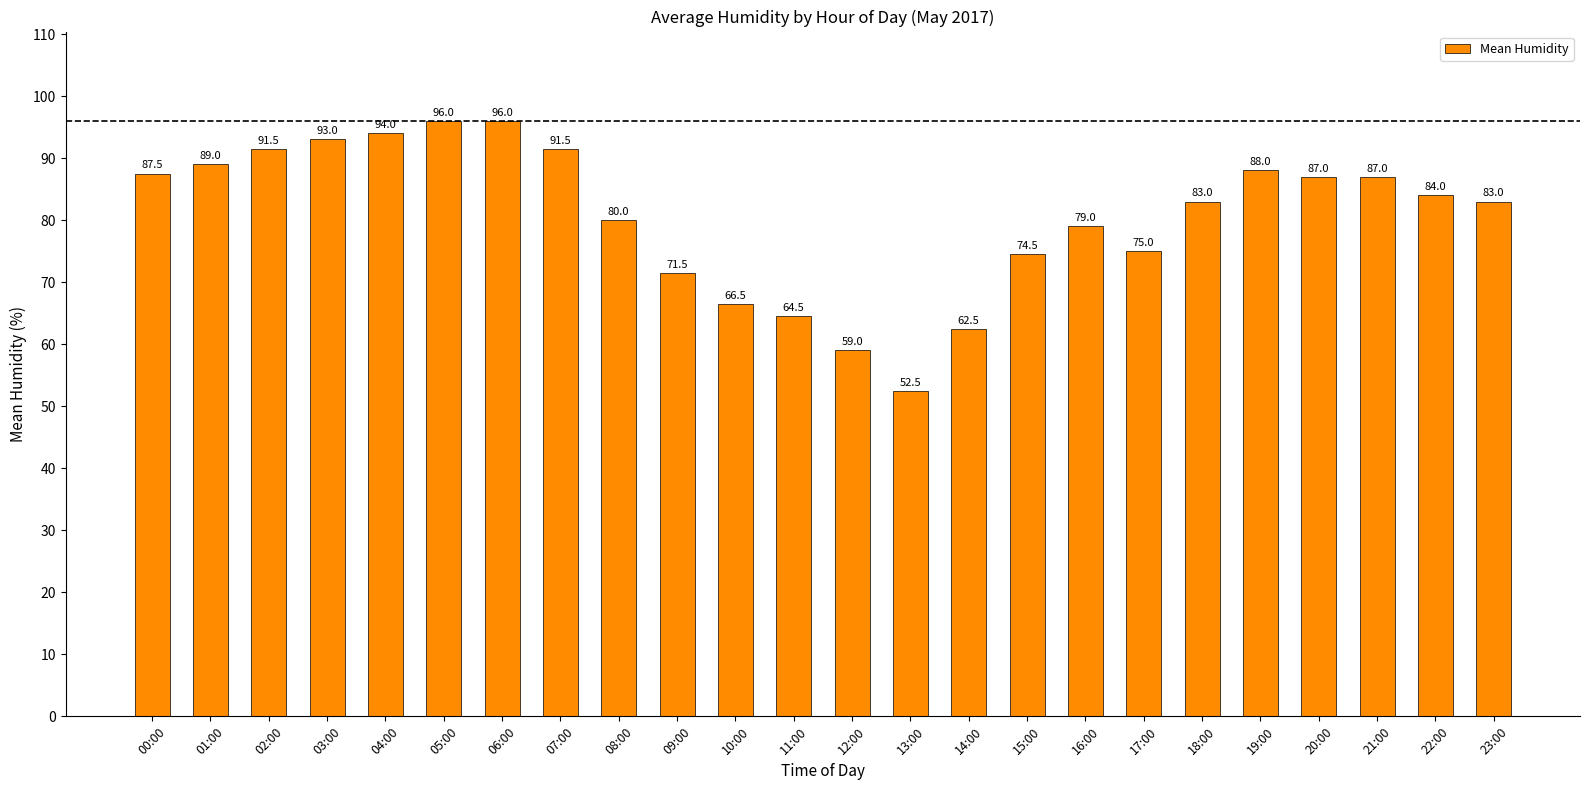

What is the ratio of the value at 03:00 to the value at 02:00?

1.0